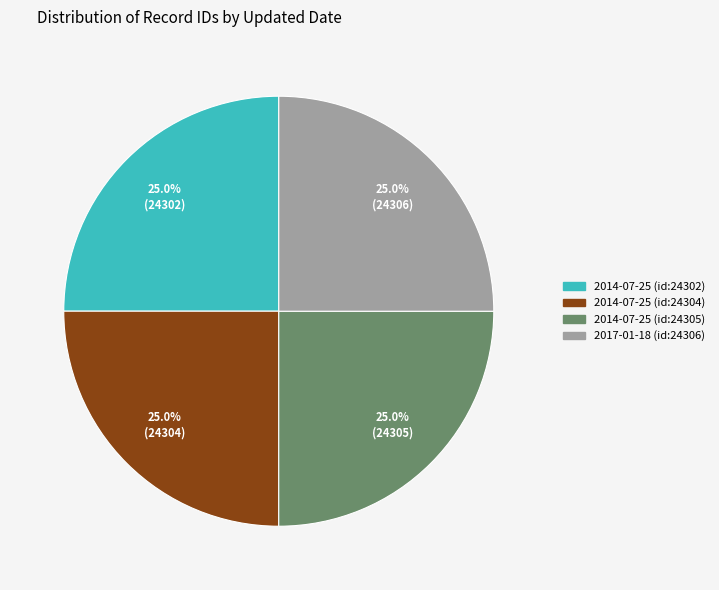

What percentage is the 2014-07-25 (id:24302) slice, to the nearest percent?

25%